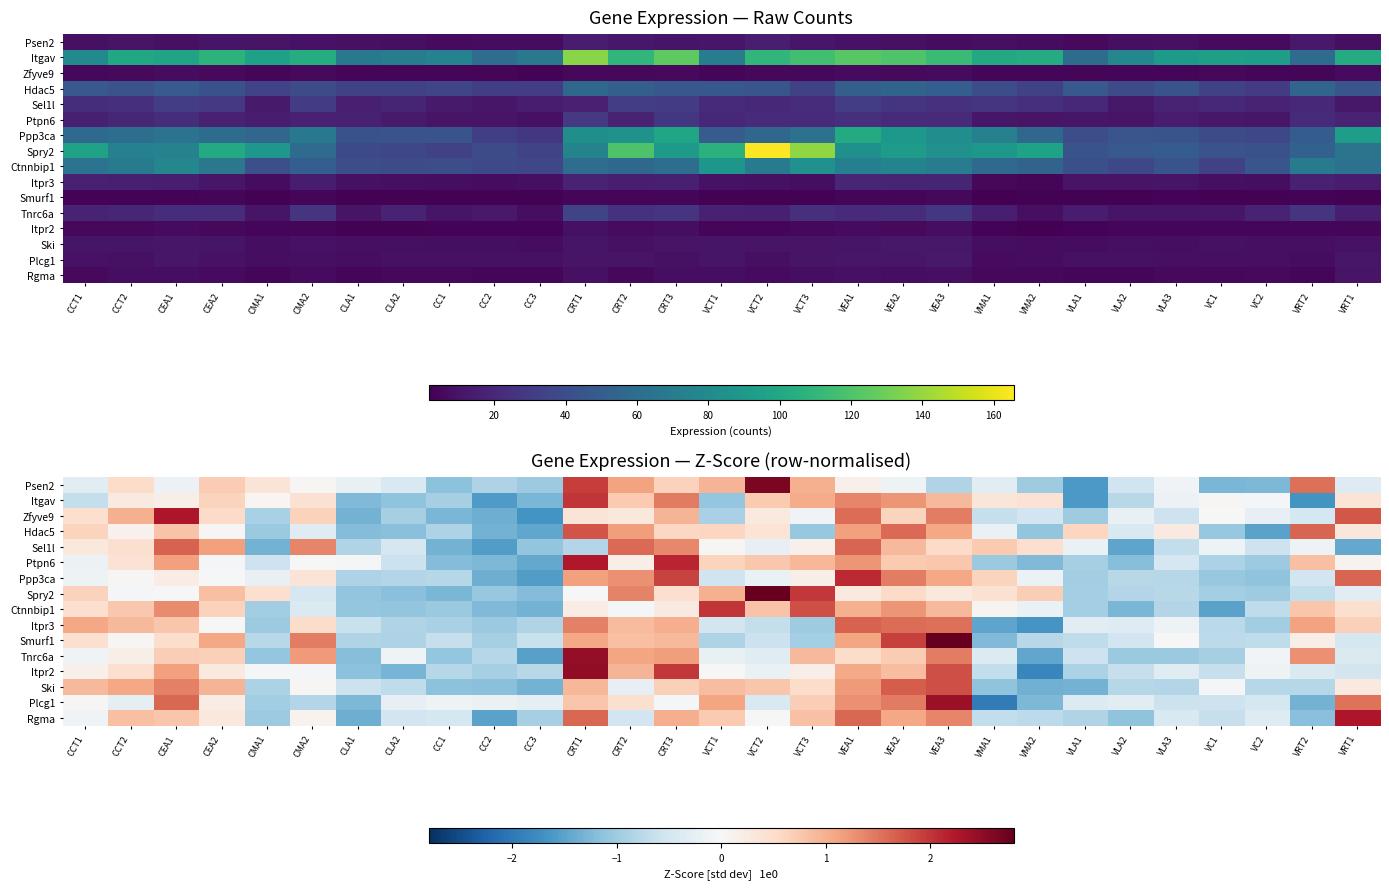

Which category has the highest value across all series?

VCT2